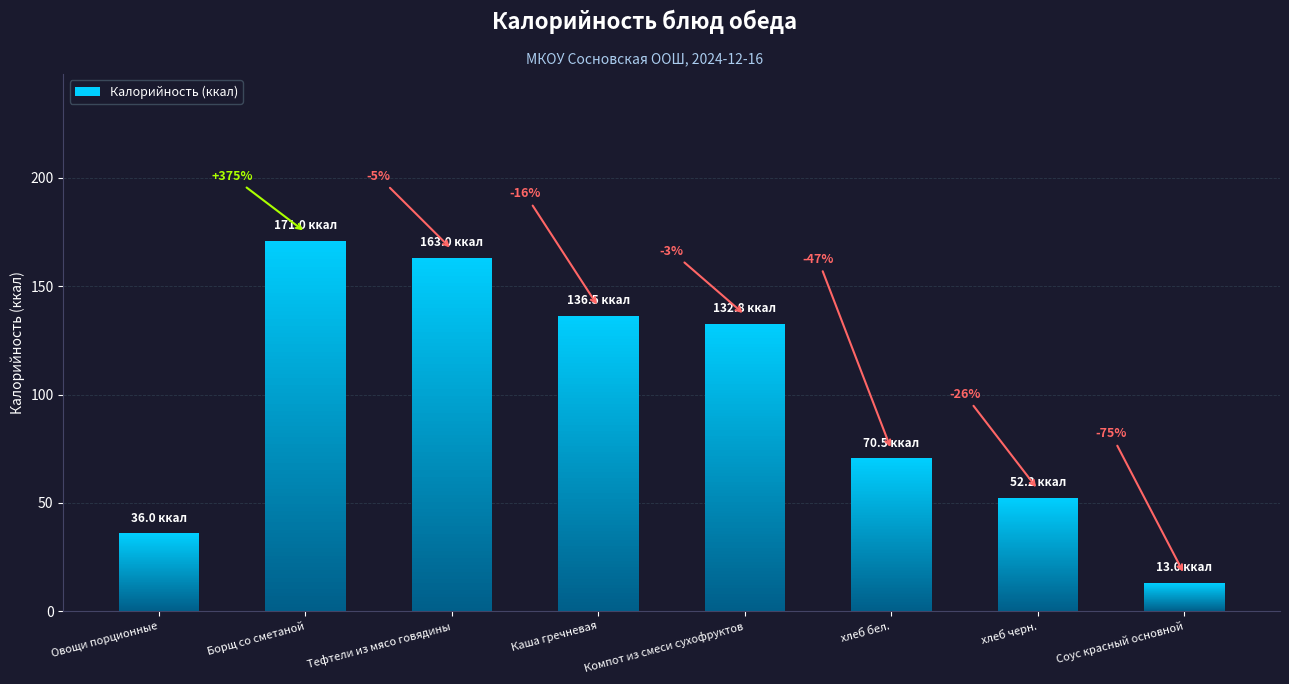

What is the approximate value at Овощи порционные?

36.0